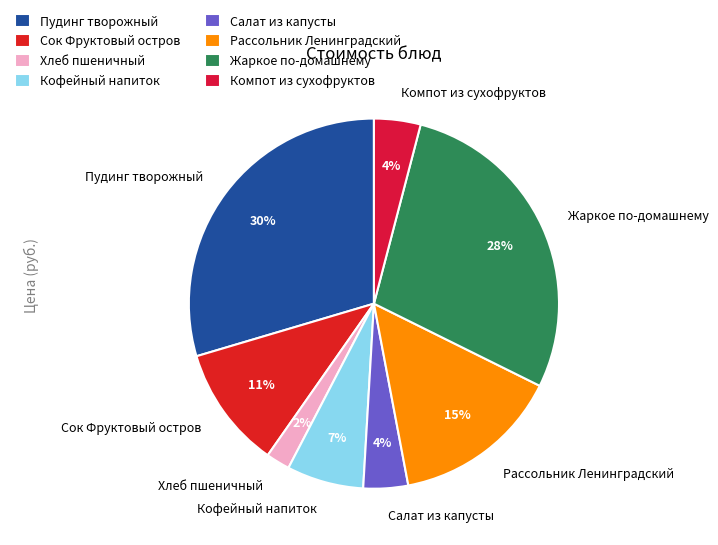

How many slices are in this pie chart?

8